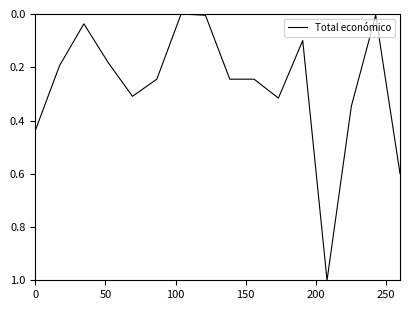

How many lines are shown in the chart?

1